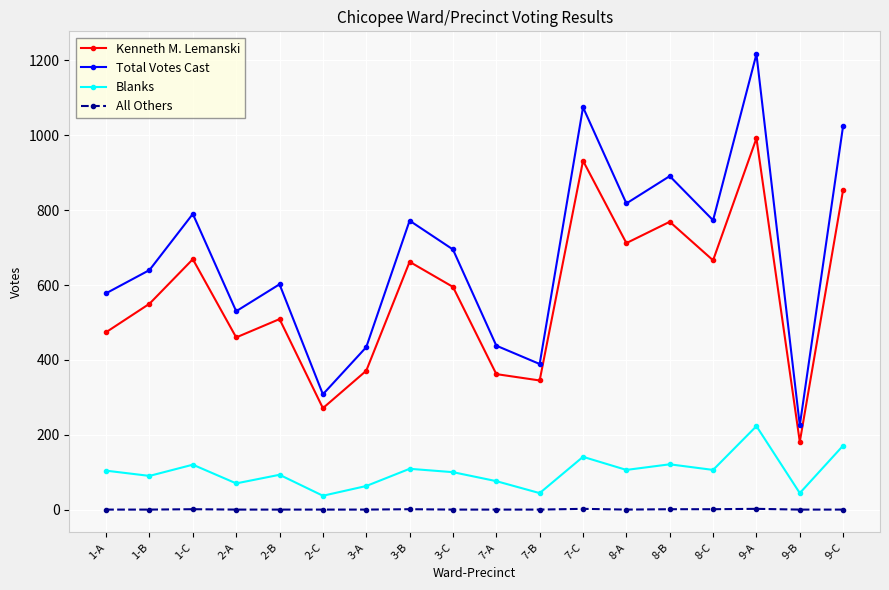

True or false: All Others and Kenneth M. Lemanski cross at least once.

False